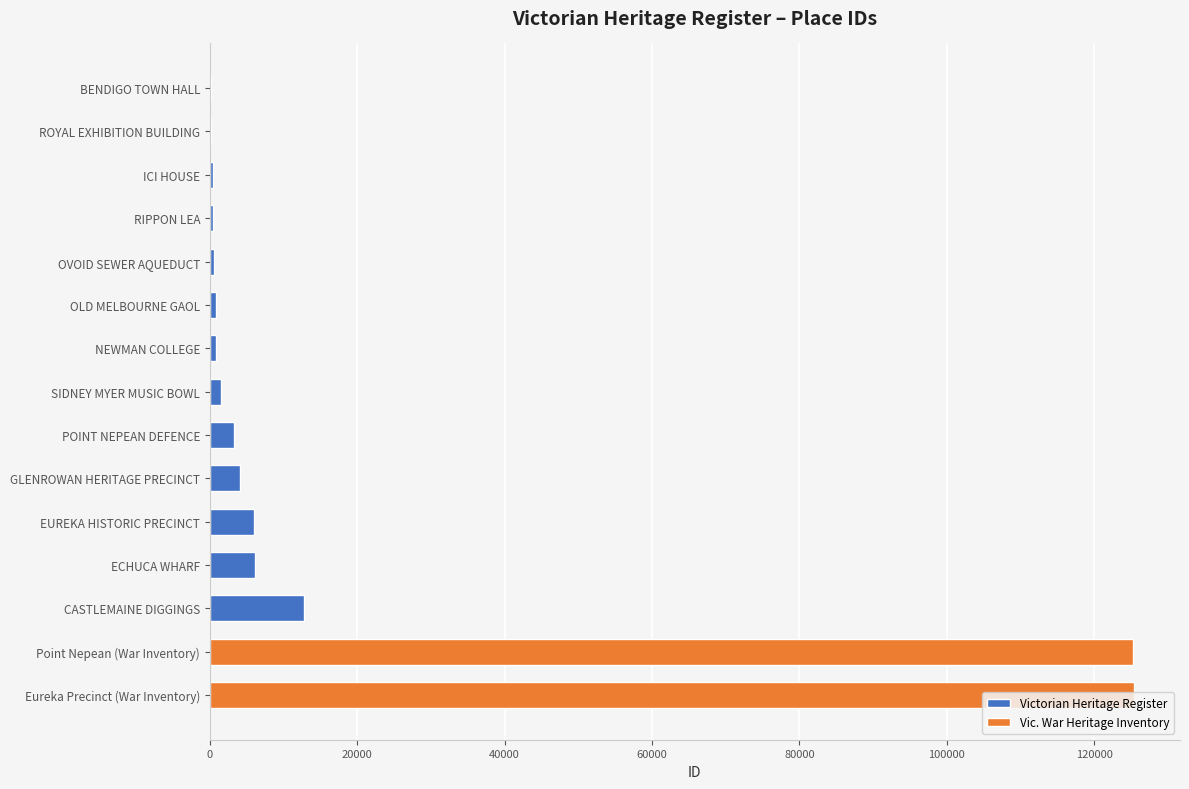

The chart shows a value of 5993 at EUREKA HISTORIC PRECINCT. True or false?

True